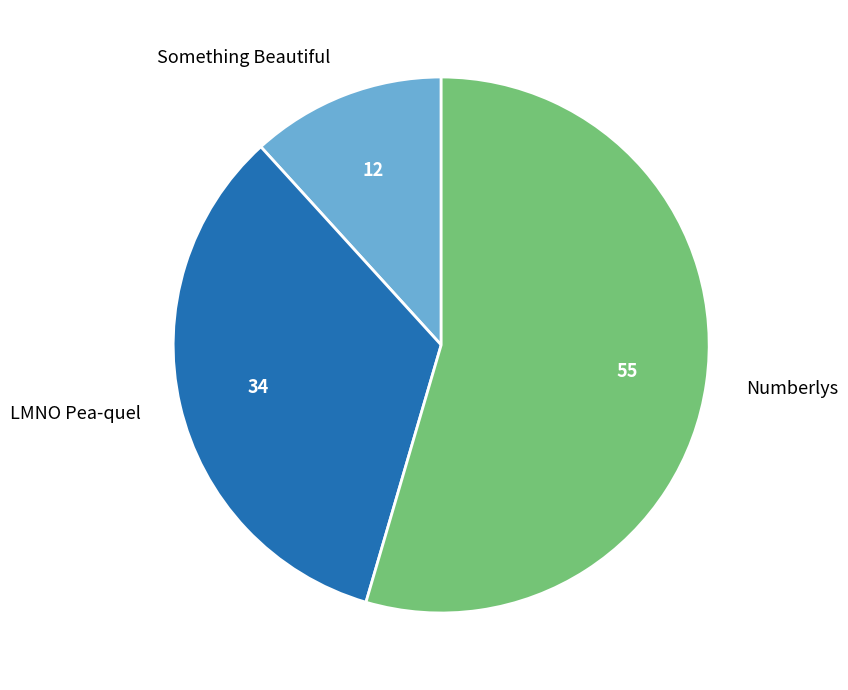

How many slices are in this pie chart?

3